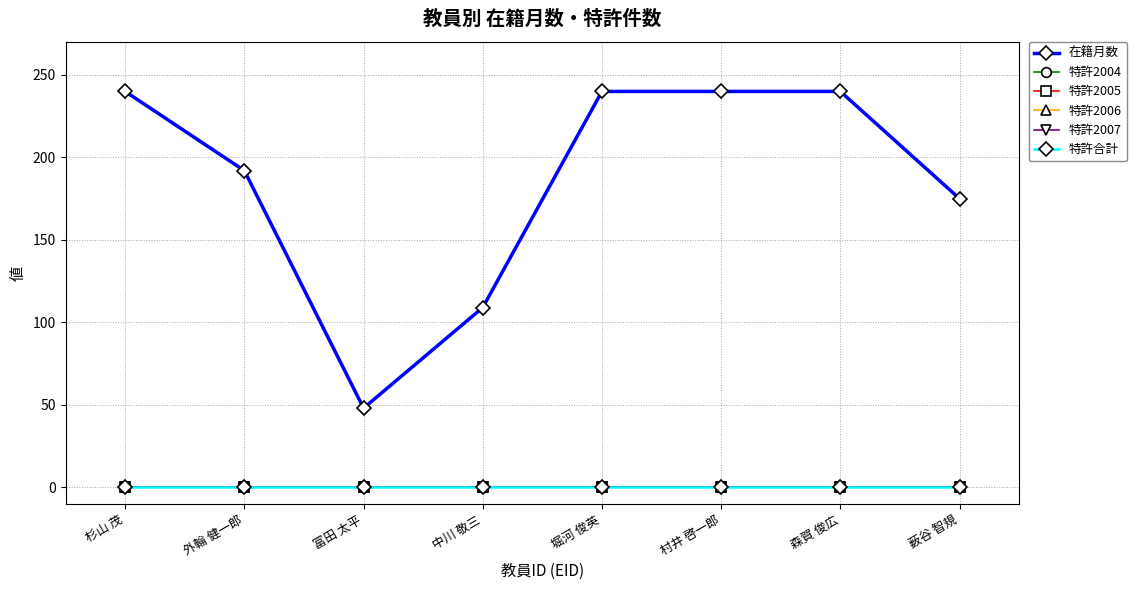

Does the chart have visible grid lines?

Yes